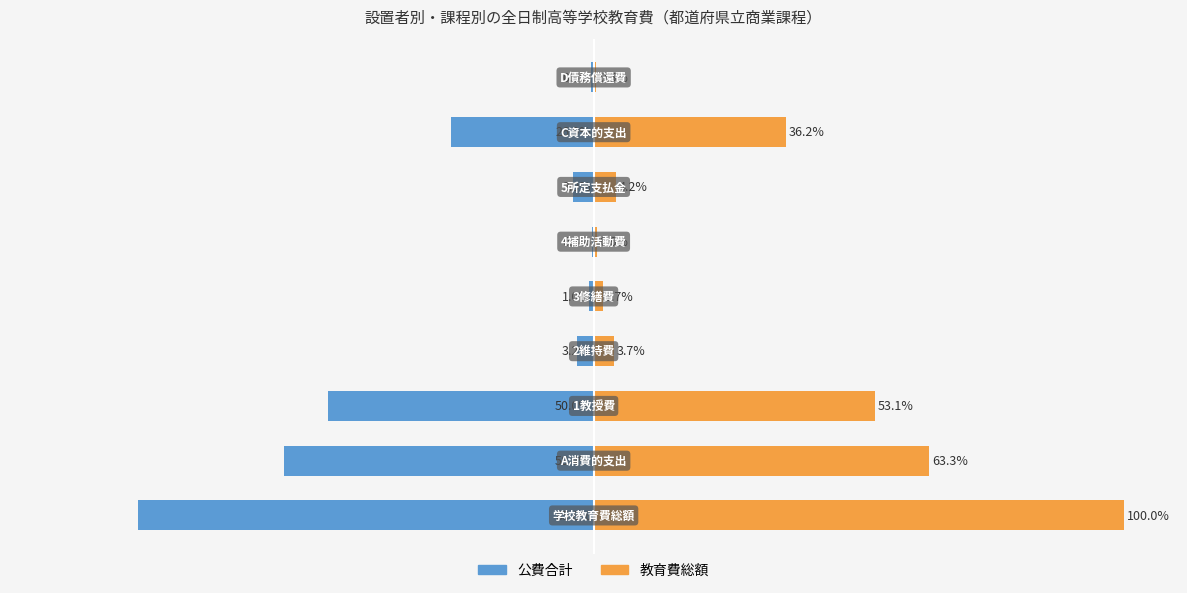

What are all the series names shown in the legend?

公費合計, 教育費総額